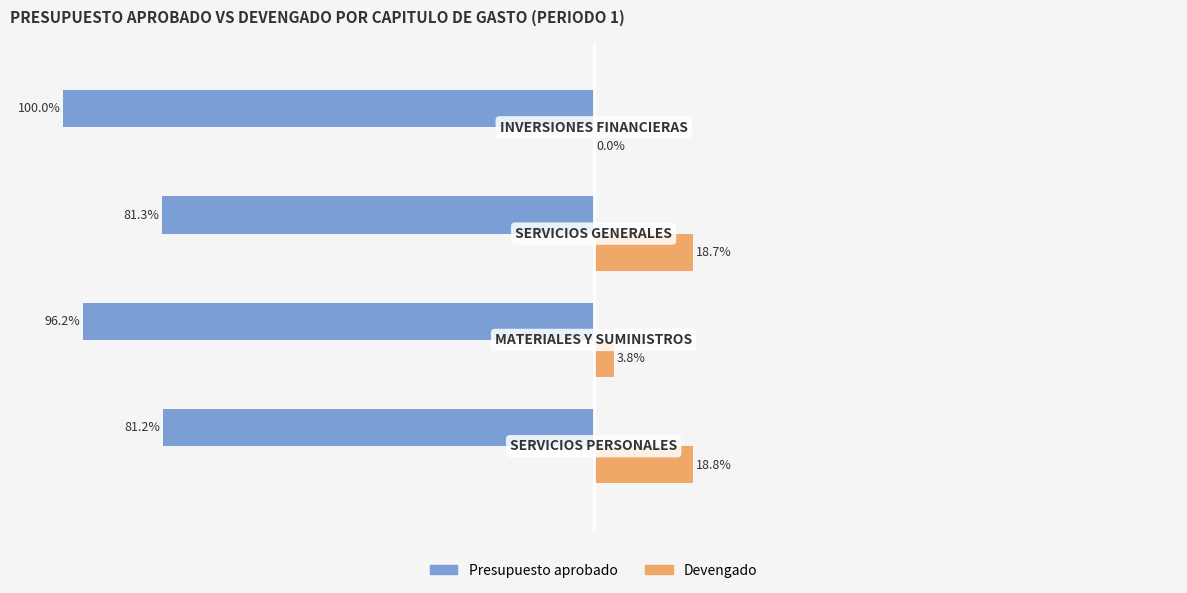

Is the value of Presupuesto aprobado at 1 greater than the value of Devengado at 2?

No